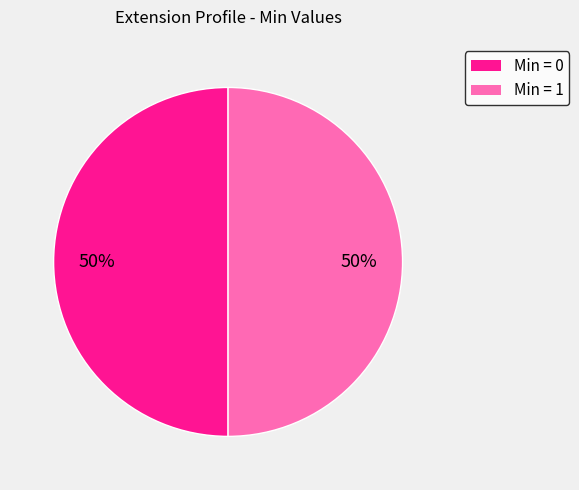

How many segments does this pie chart have?

2